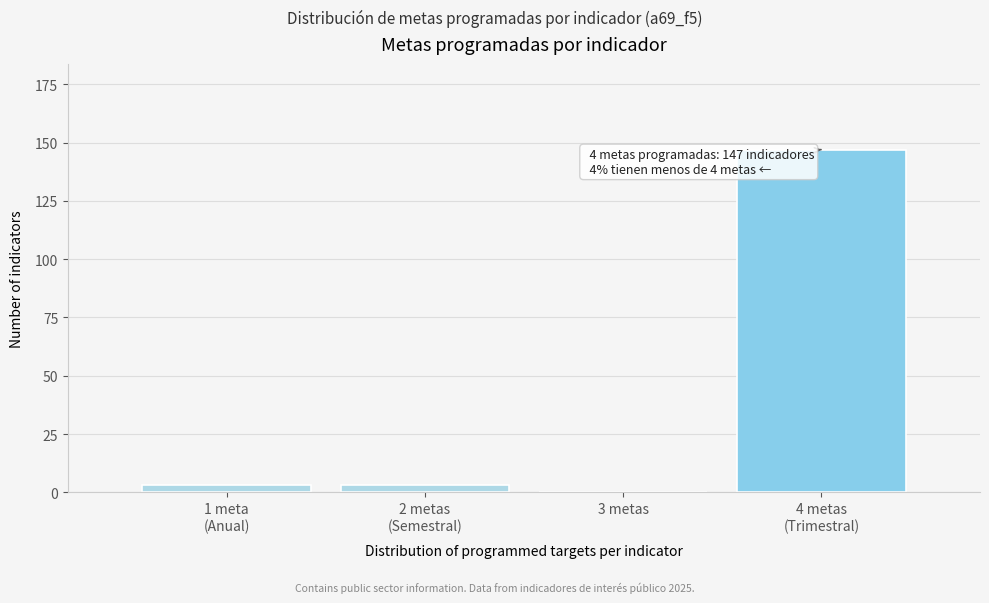

What is the sum of all values?

153